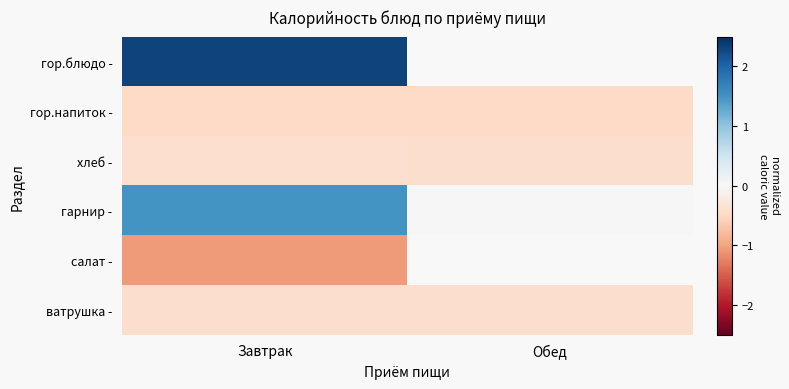

Which category has the highest value in the гарнир - series?

Завтрак